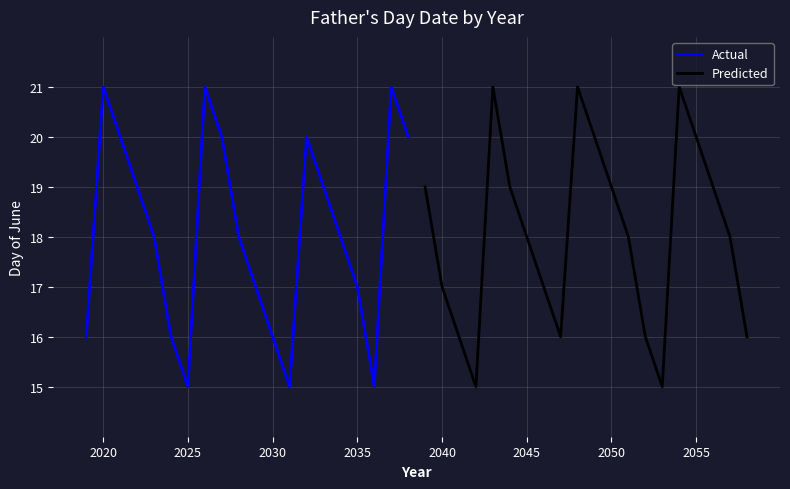

How many series are shown in this chart?

2